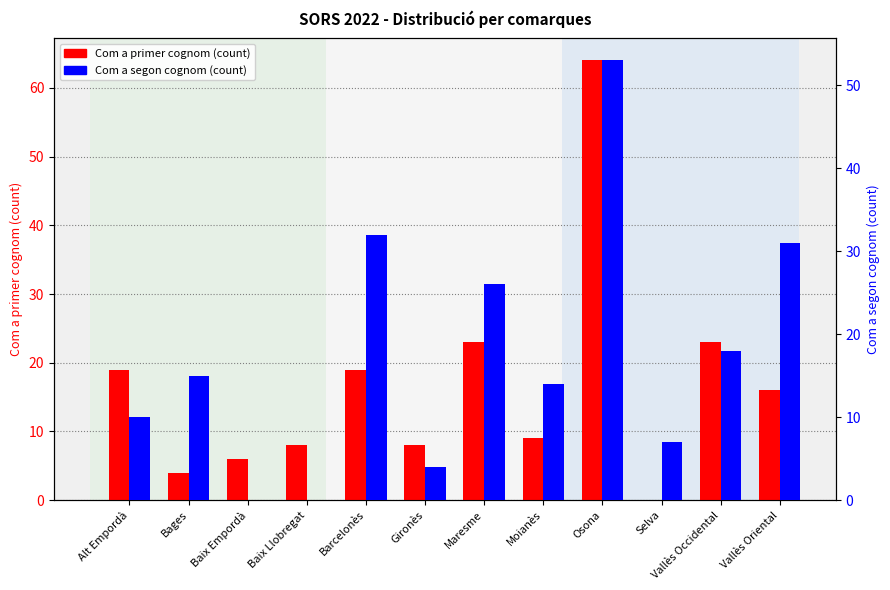

List the labels in order of Com a primer cognom (count) value, largest first.

Osona, Maresme, Vallès Occidental, Alt Empordà, Barcelonès, Vallès Oriental, Moianès, Baix Llobregat, Gironès, Baix Empordà, Bages, Selva